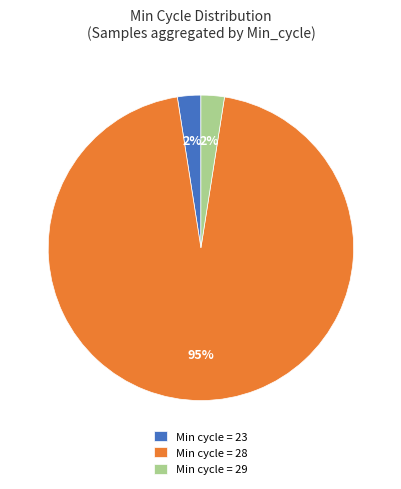

Does Min cycle = 29 represent more than half of the total?

No